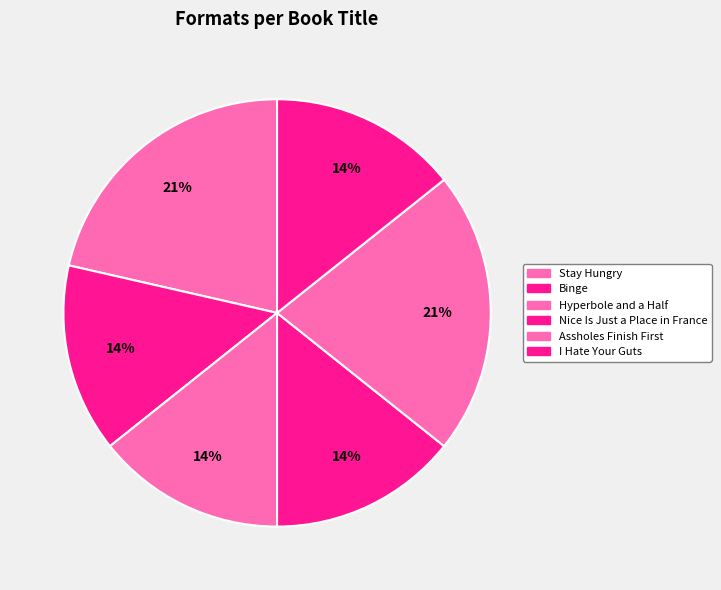

Does Binge represent more than half of the total?

No